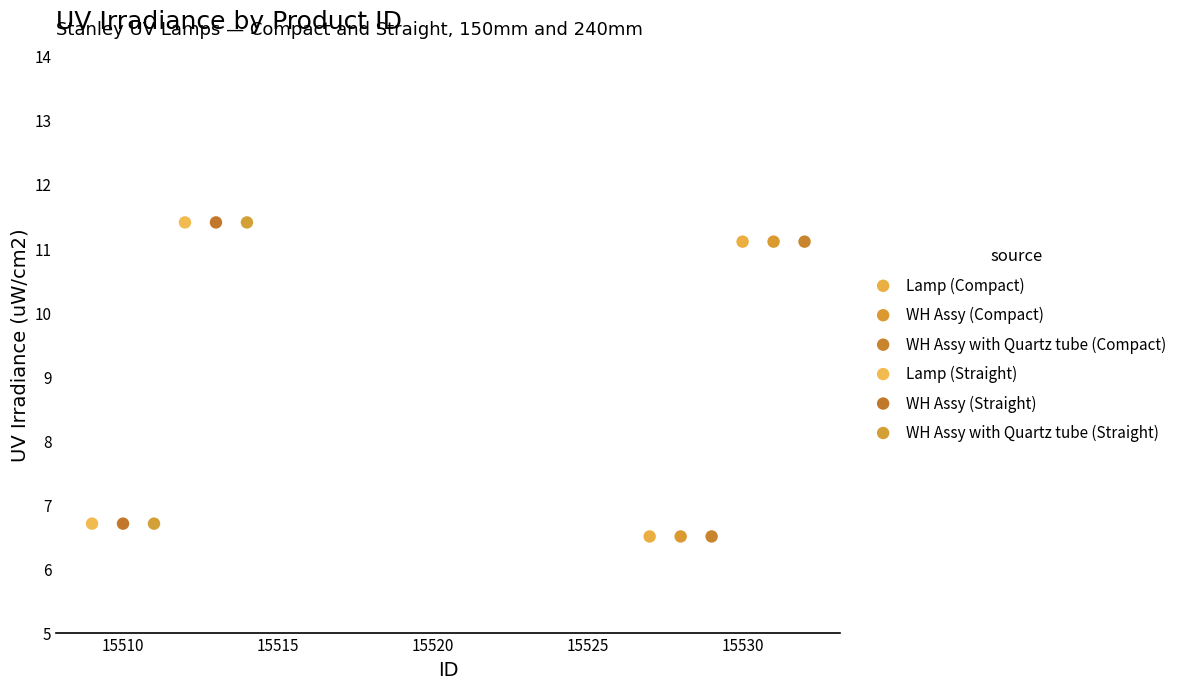

What are all the series names shown in the legend?

Lamp (Compact), WH Assy (Compact), WH Assy with Quartz tube (Compact), Lamp (Straight), WH Assy (Straight), WH Assy with Quartz tube (Straight)